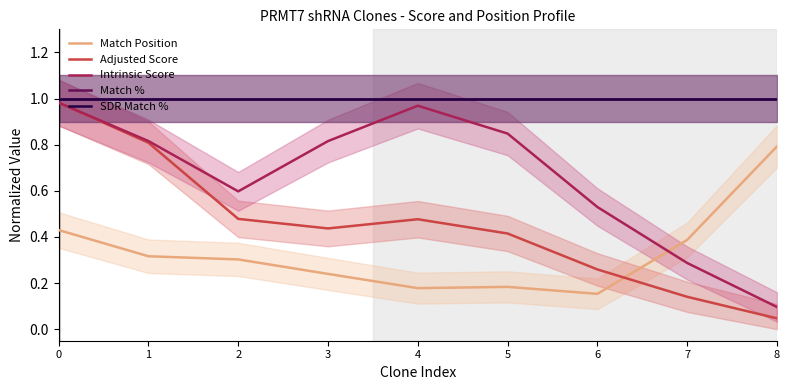

How many times do Adjusted Score and Intrinsic Score cross each other?

1